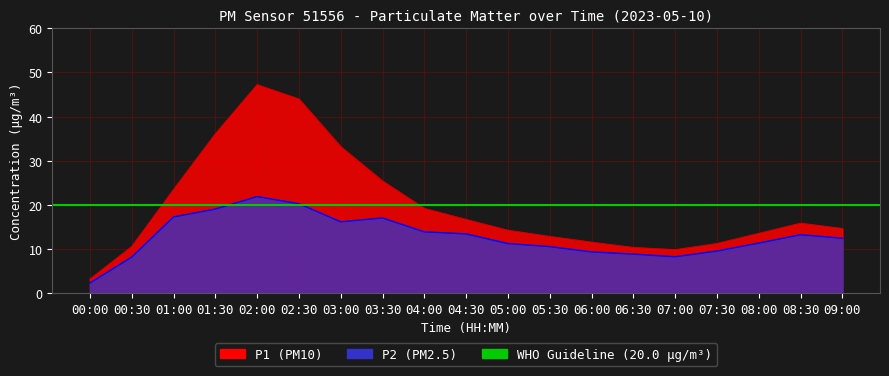

What is the difference between the second highest and second lowest values in the P1 series?

34.2